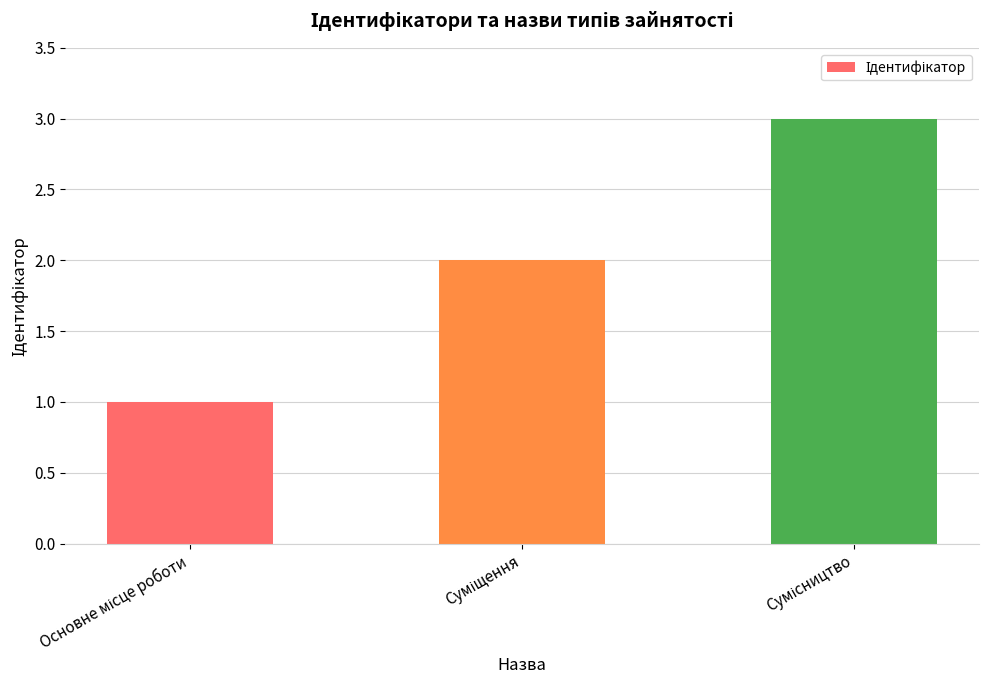

How many categories are shown in the chart?

3